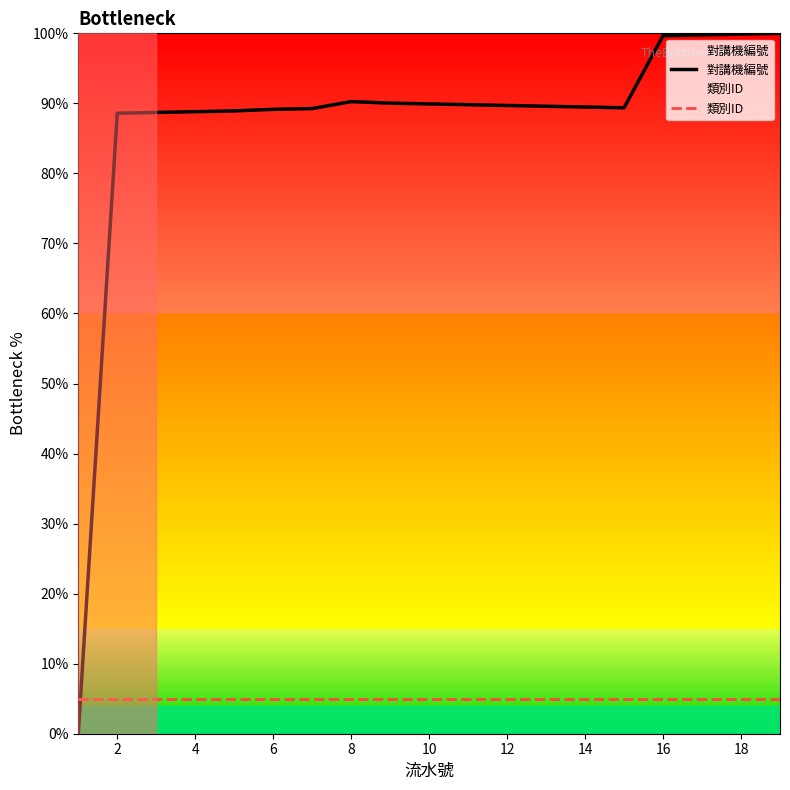

What is the sum of all 對講機編號 values?

1650.9